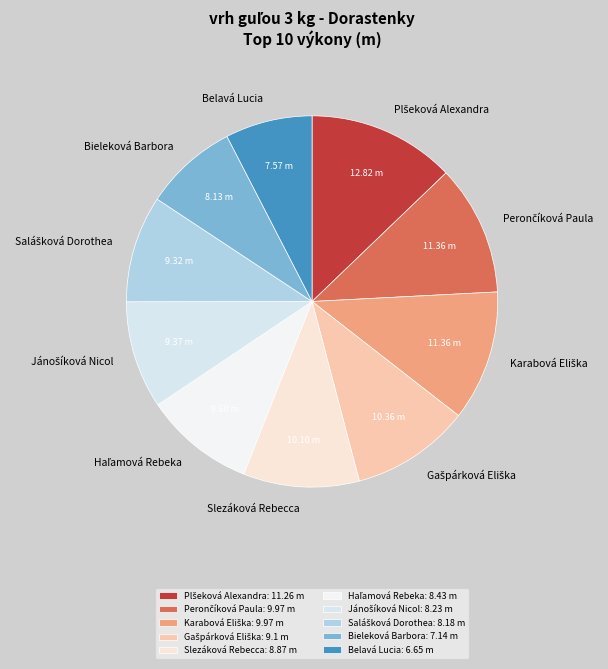

What is the ratio of the value at Slezáková Rebecca to the value at Jánošíková Nicol?

1.1